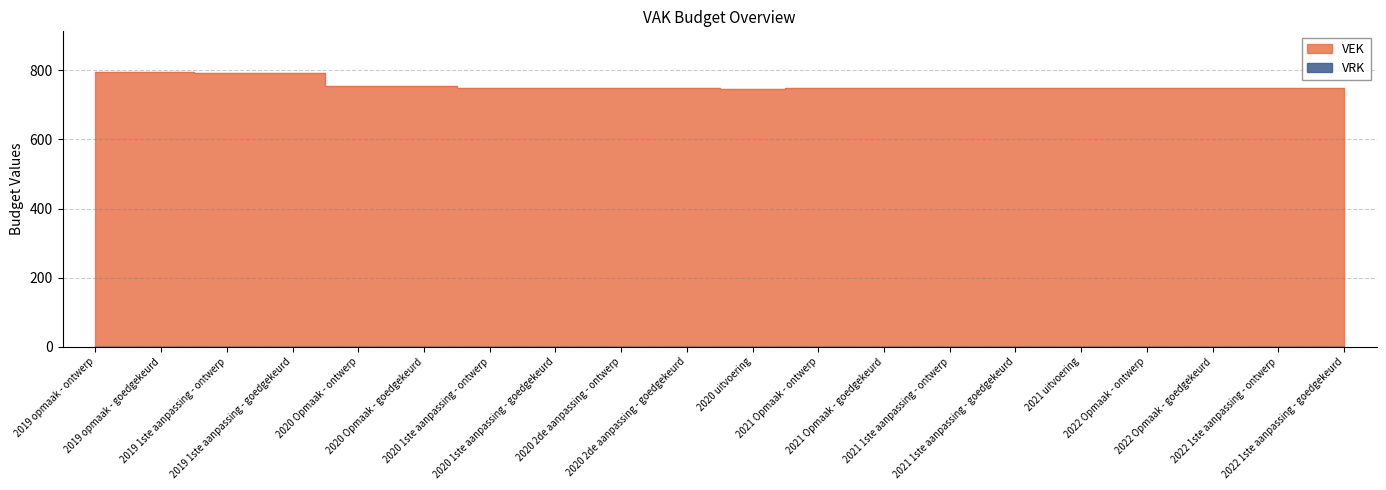

True or false: the data shows 794 at 2019 opmaak - goedgekeurd.

True